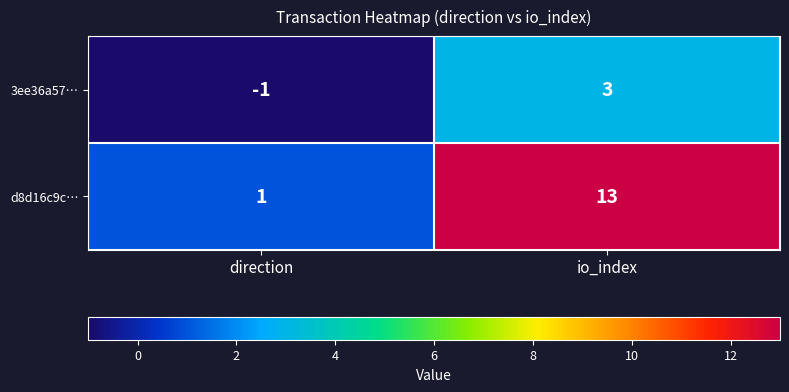

At which label is 3ee36a57… closest to 1?

direction